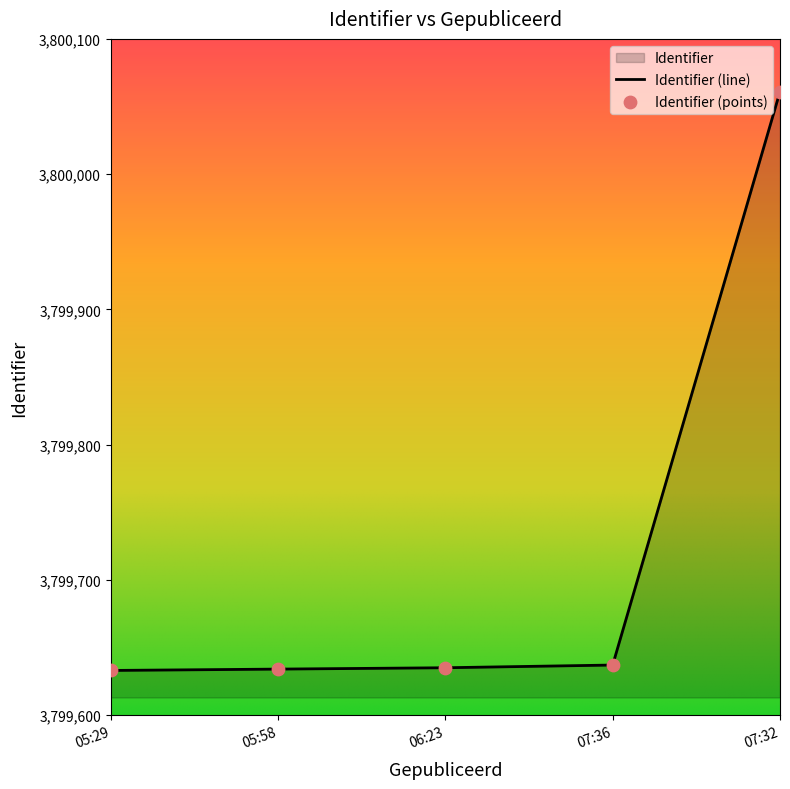

Approximately how many times larger is the value at 05:58 compared to 06:23?

1.0